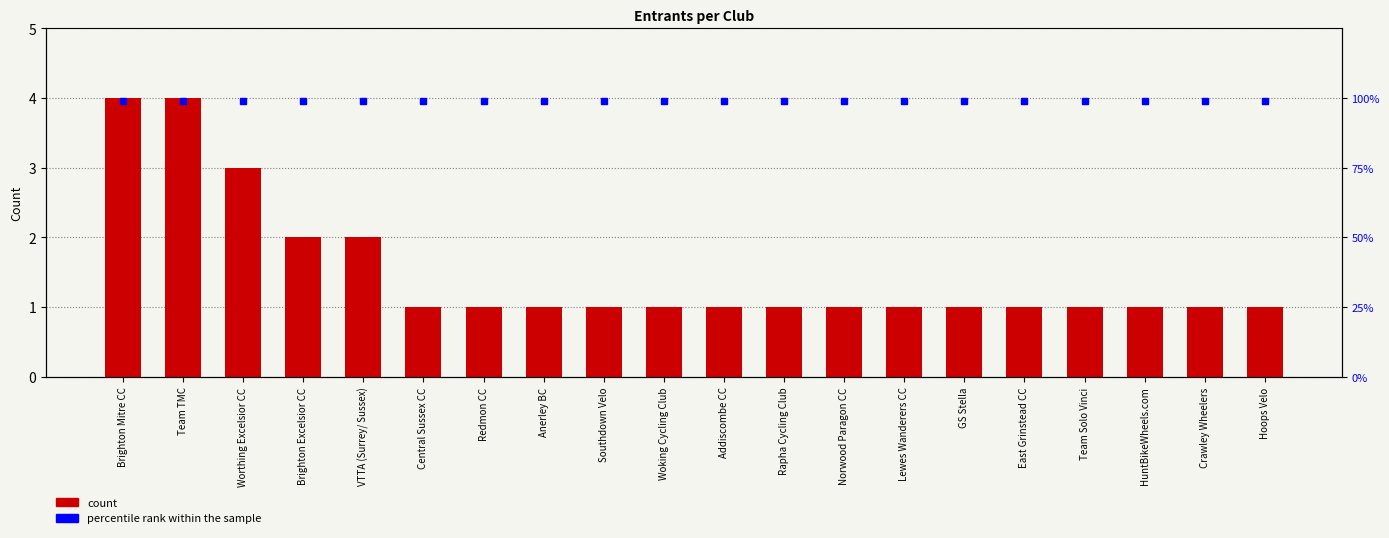

Rank the series at Norwood Paragon CC from highest to lowest value.

percentile rank within the sample, count